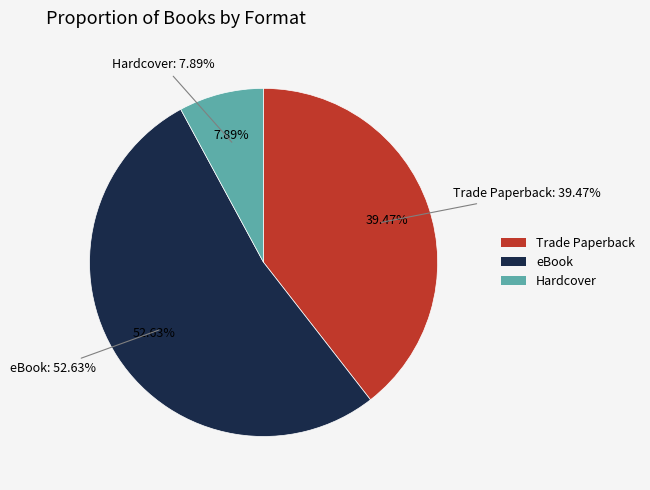

Combined, what portion of the pie is Trade Paperback and Hardcover?

47.4%